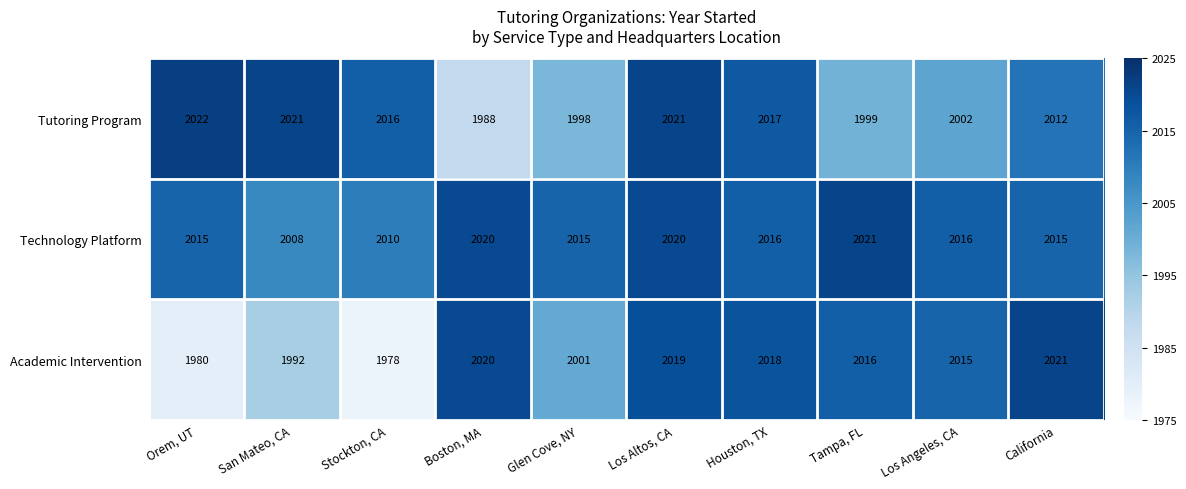

Which category has the highest value in the Technology Platform series?

Tampa, FL